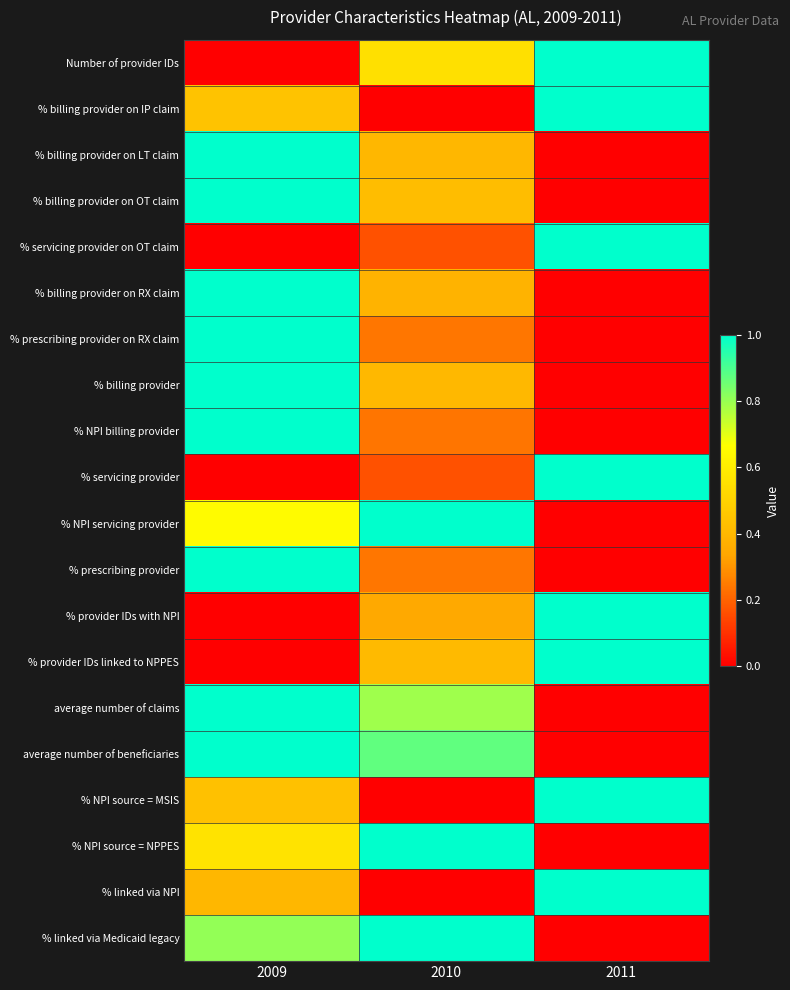

At which category is the sum across all series the highest?

2009